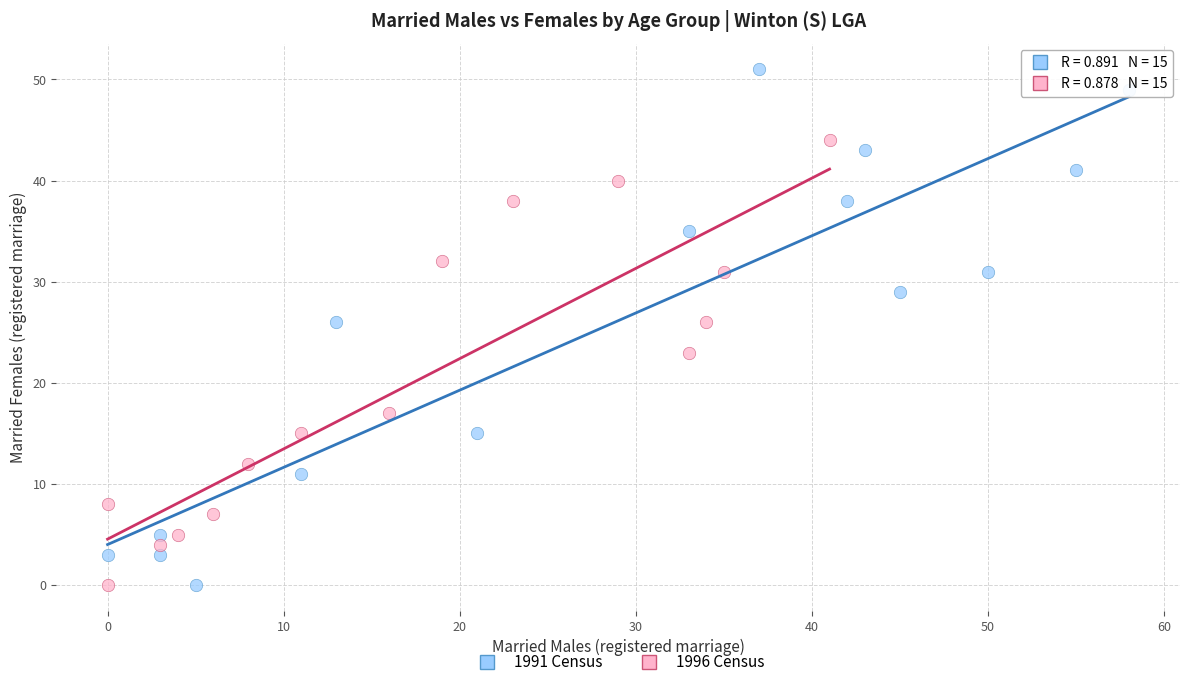

Which series has the widest spread of Y values?

1991 Census